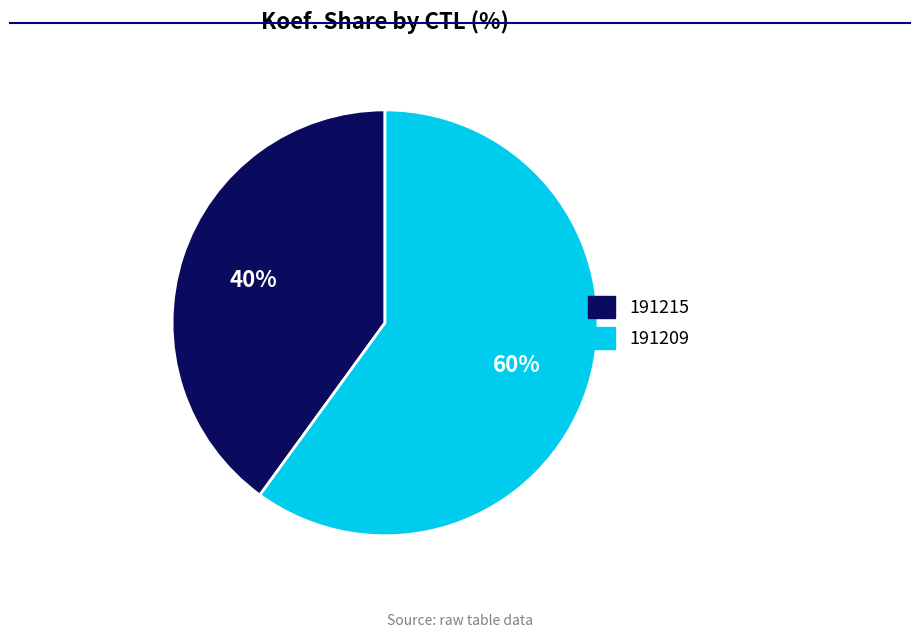

The 191215 slice represents 47% of the pie. True or false?

False